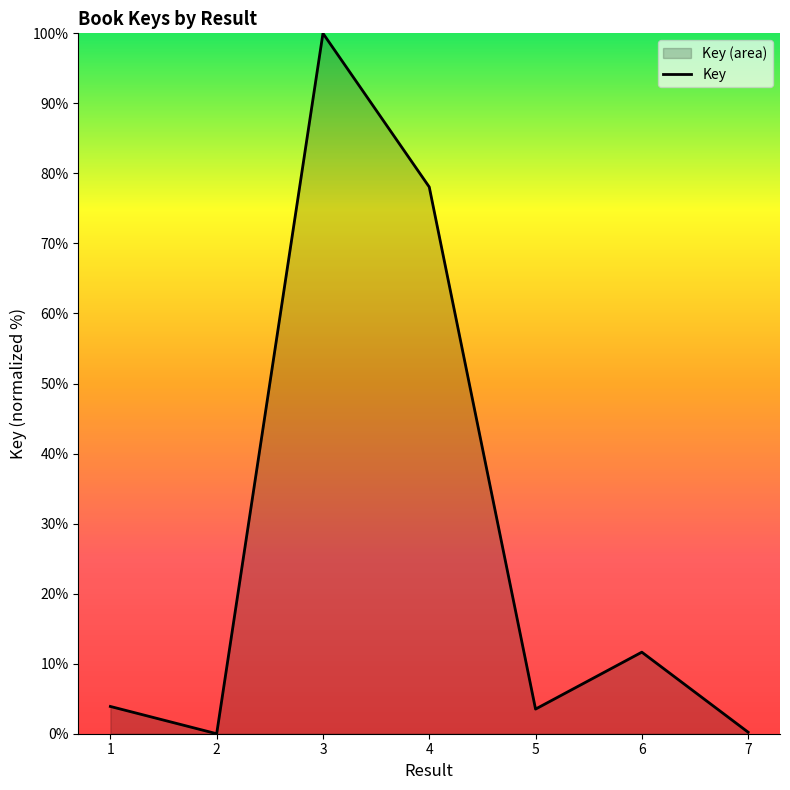

How many positive values are there?

6